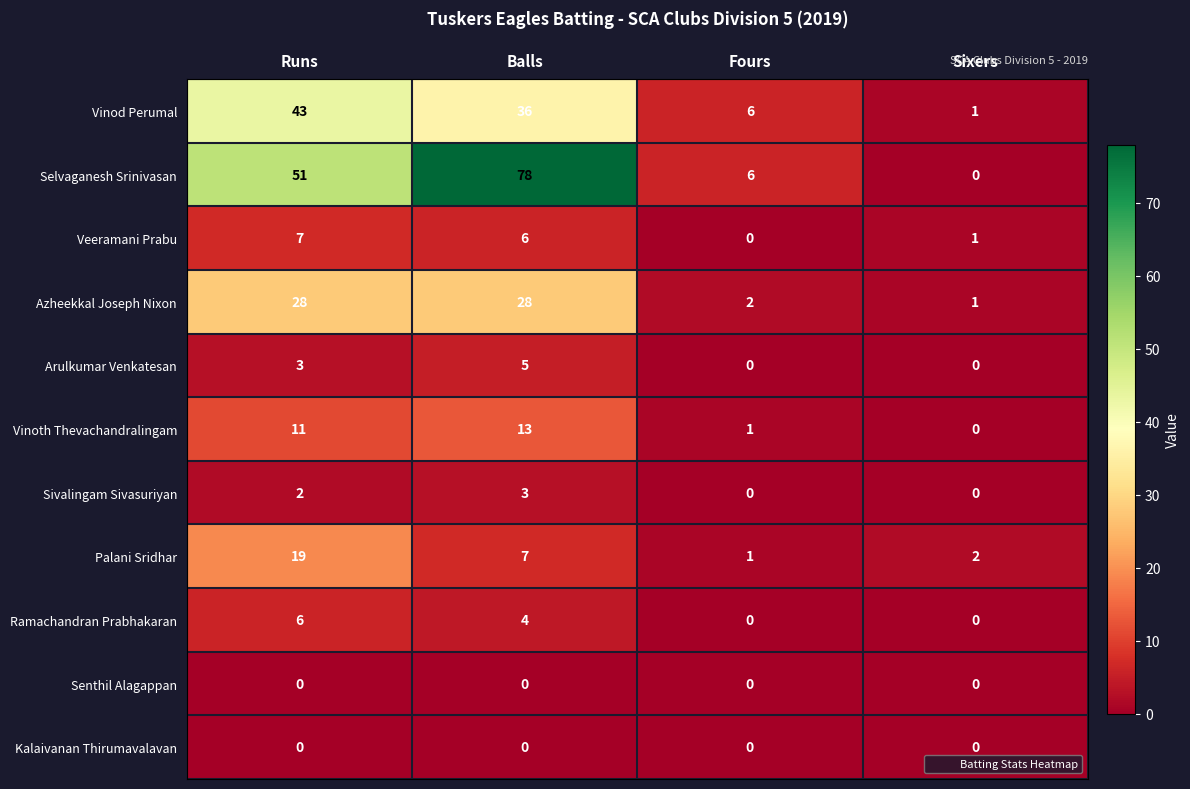

Which series has the largest total across all categories?

Selvaganesh Srinivasan